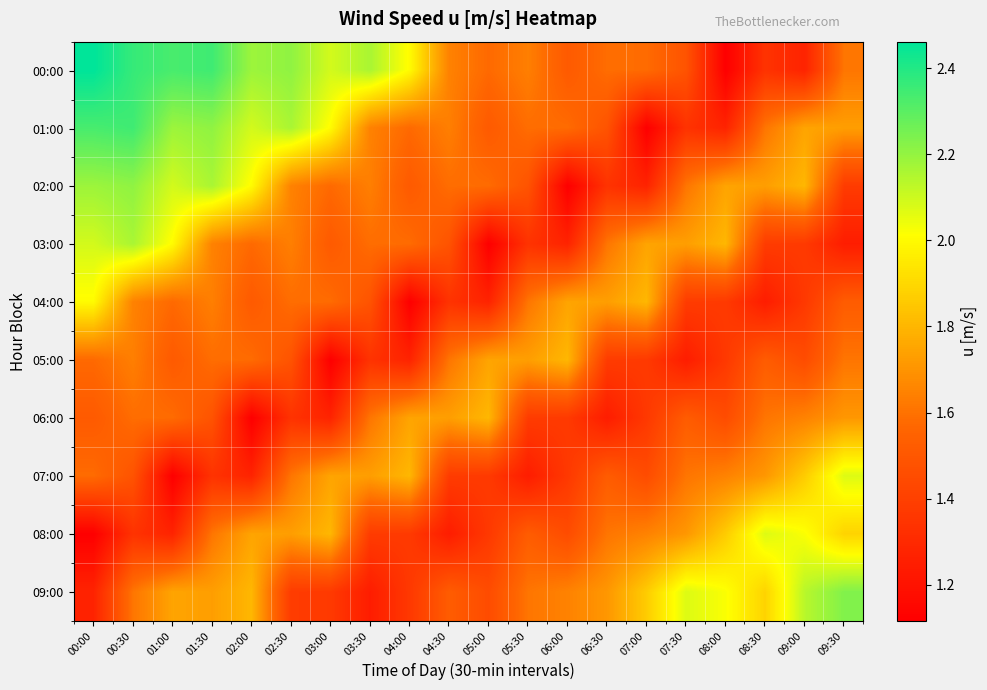

Between 05:00 and 08:30, which series saw the biggest shift?

08:00